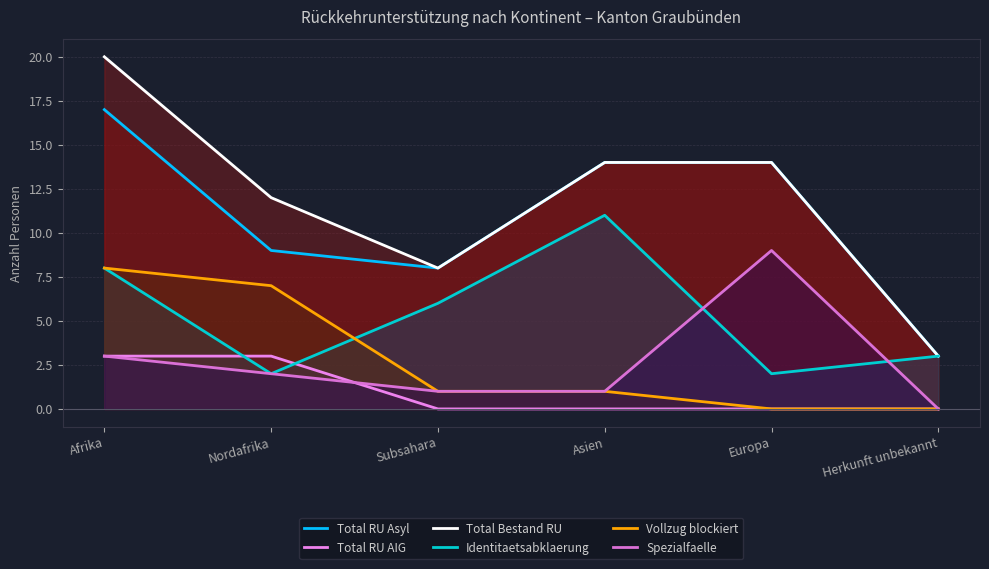

List the series in order of their peak value, highest first.

Total Bestand RU, Total RU Asyl, Identitaetsabklaerung, Spezialfaelle, Vollzug blockiert, Total RU AIG